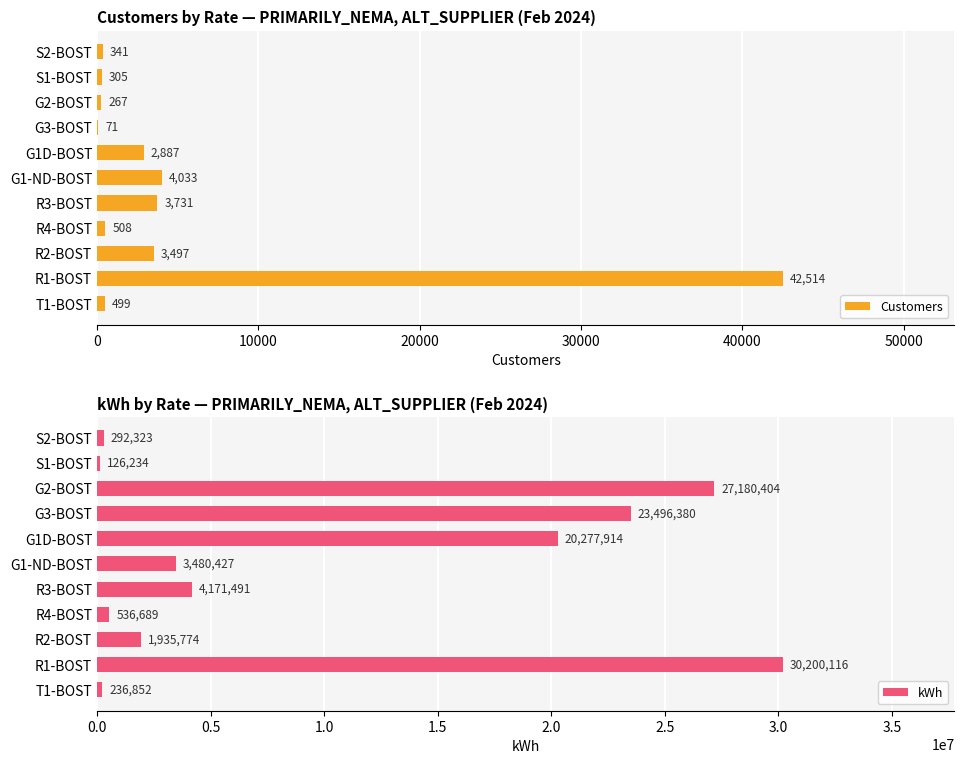

Which category has the highest value in the kWh series?

R1-BOST